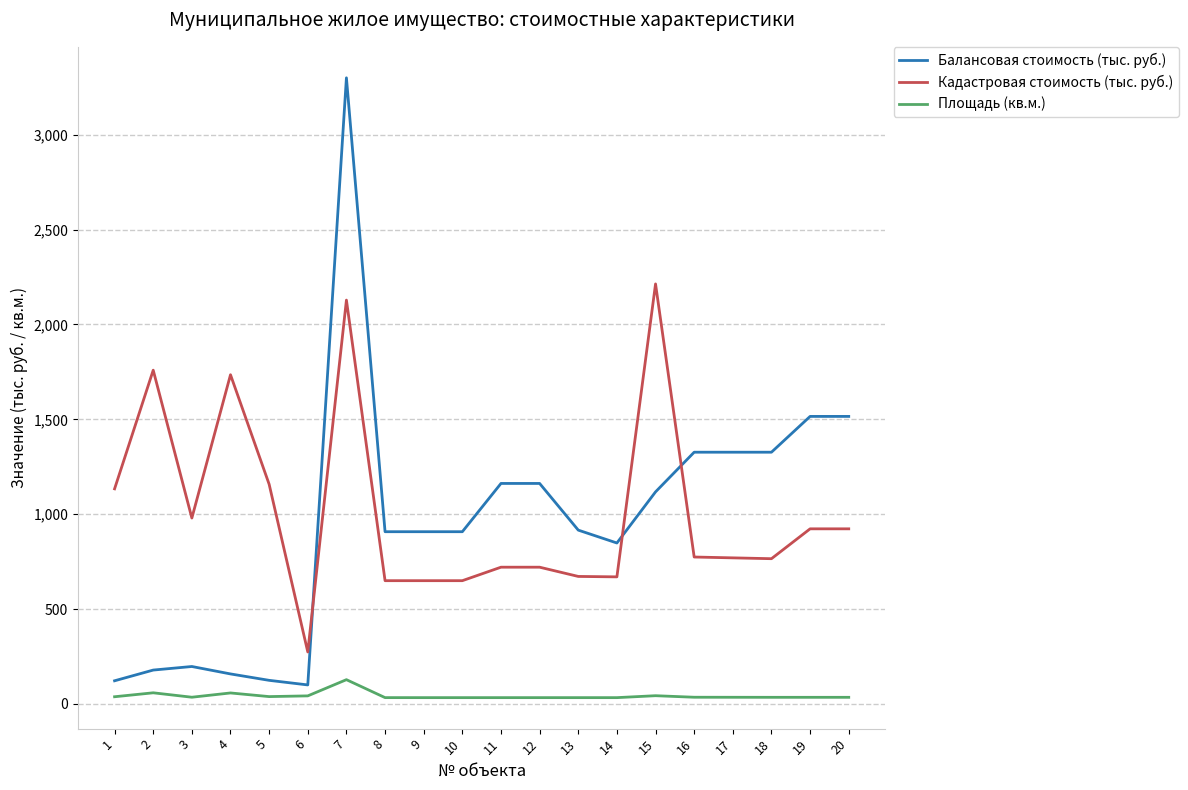

What is the minimum value shown in the chart?

33.0